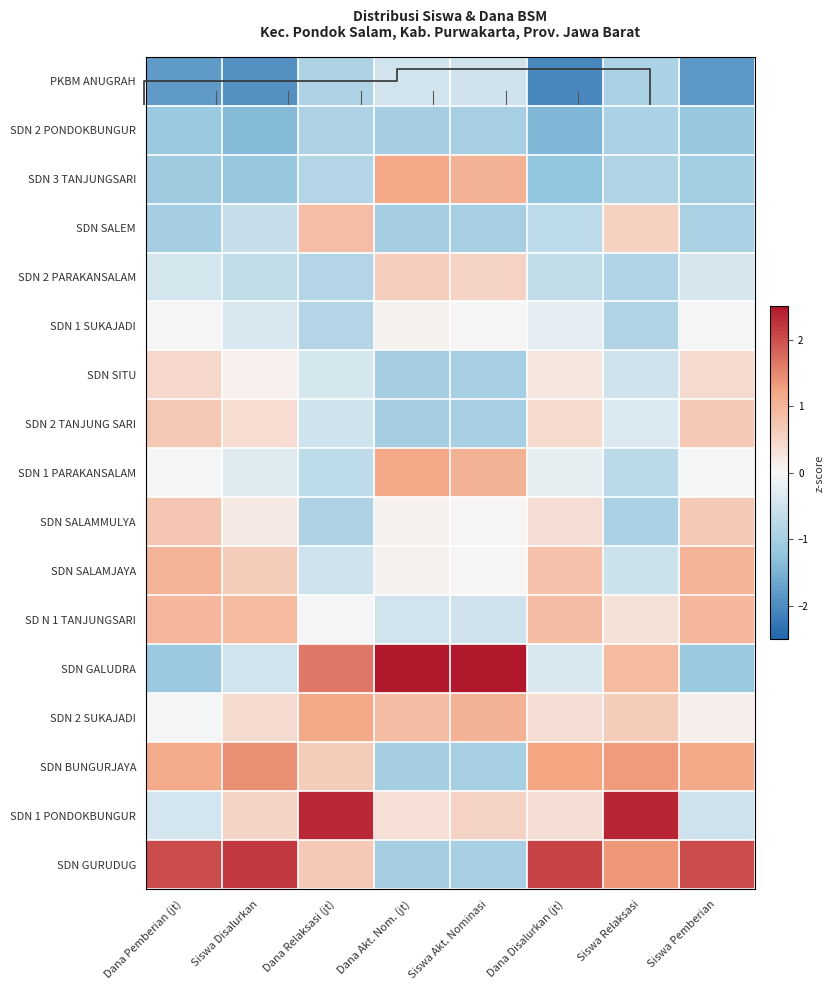

How many values in the SDN 2 SUKAJADI series are below 0?

1